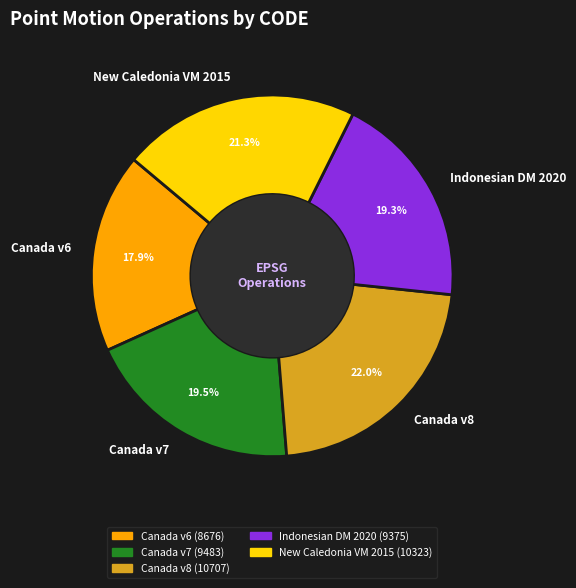

Is Canada v7 the majority of the pie?

No